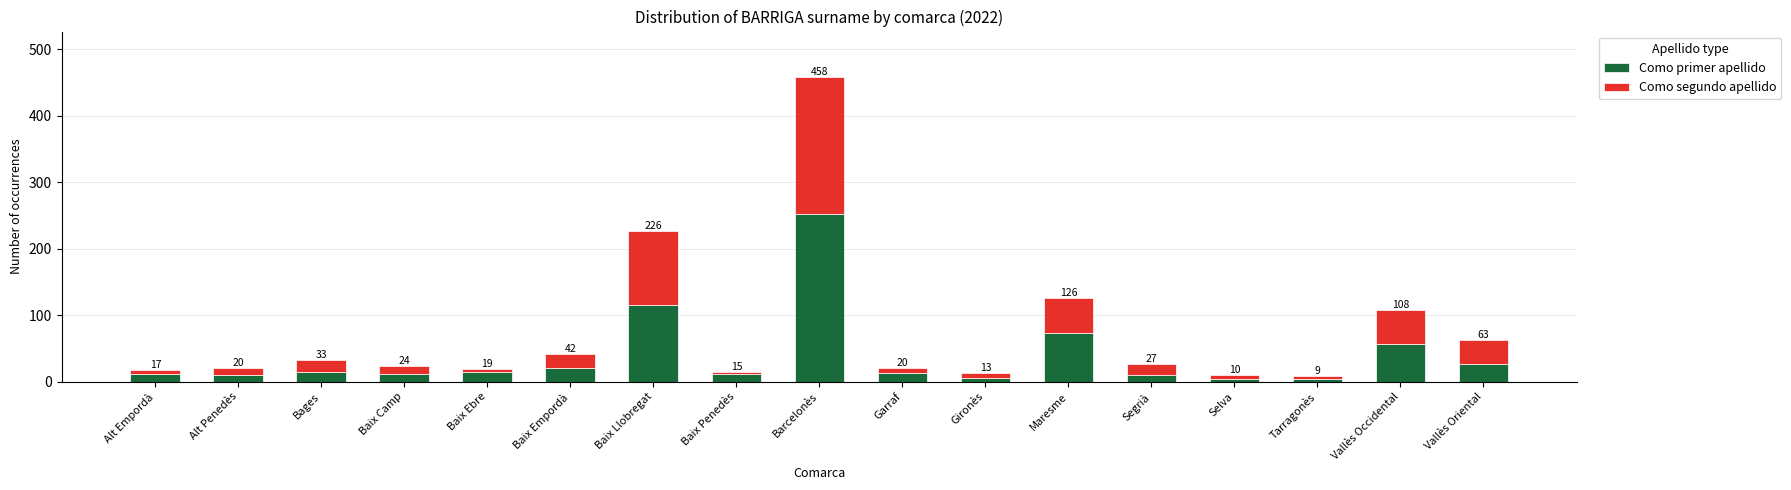

At which category is the sum across all series the highest?

Barcelonès